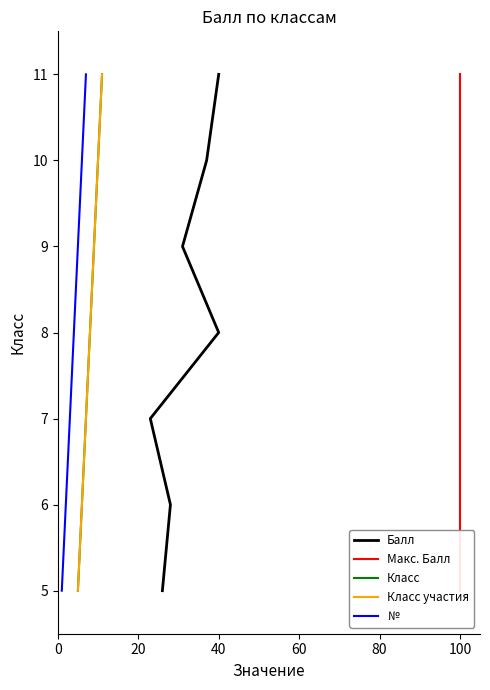

Is the value of Класс at 60 greater than the value of Балл at 100?

No